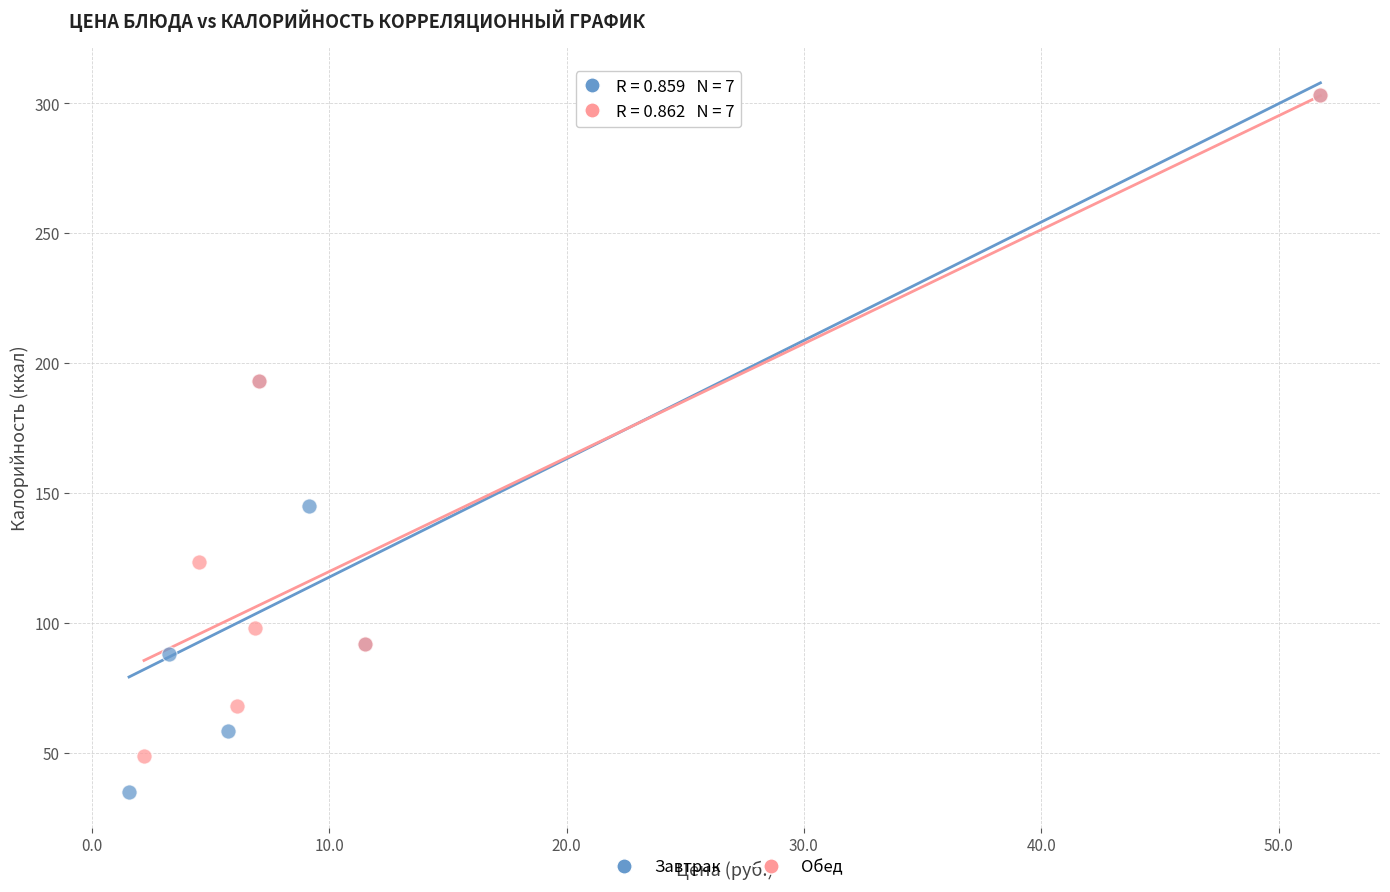

Which series has the largest Y range (max minus min)?

Завтрак